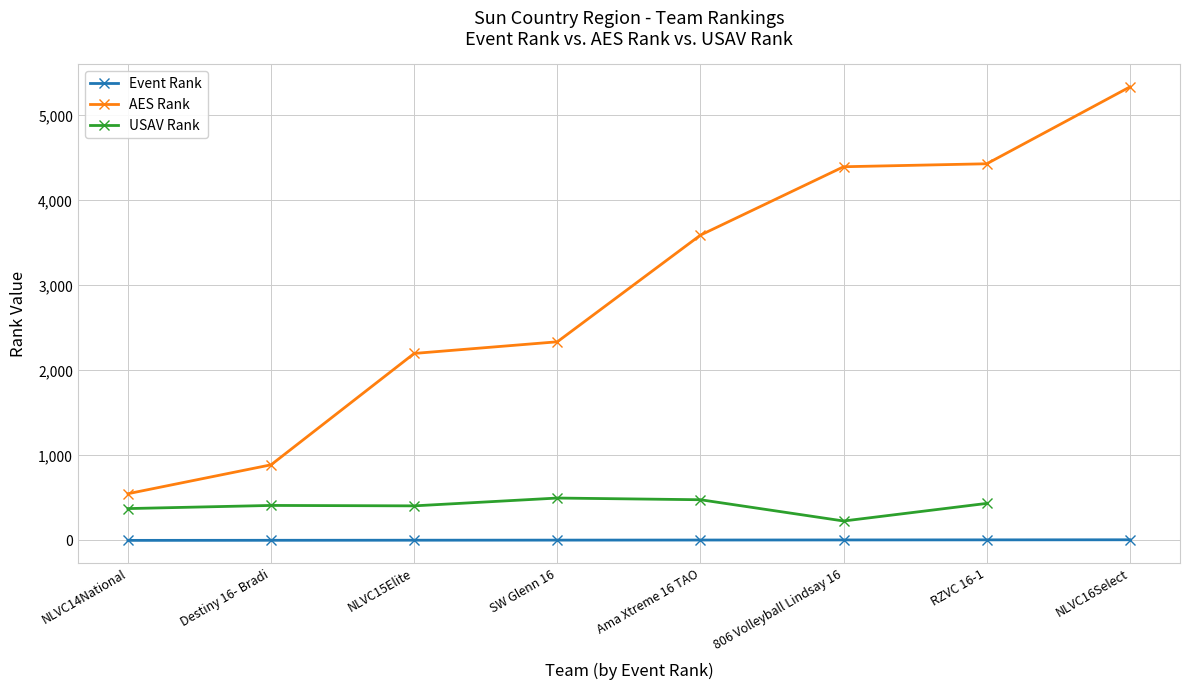

What is the label of the 8th point from the right?

NLVC14National